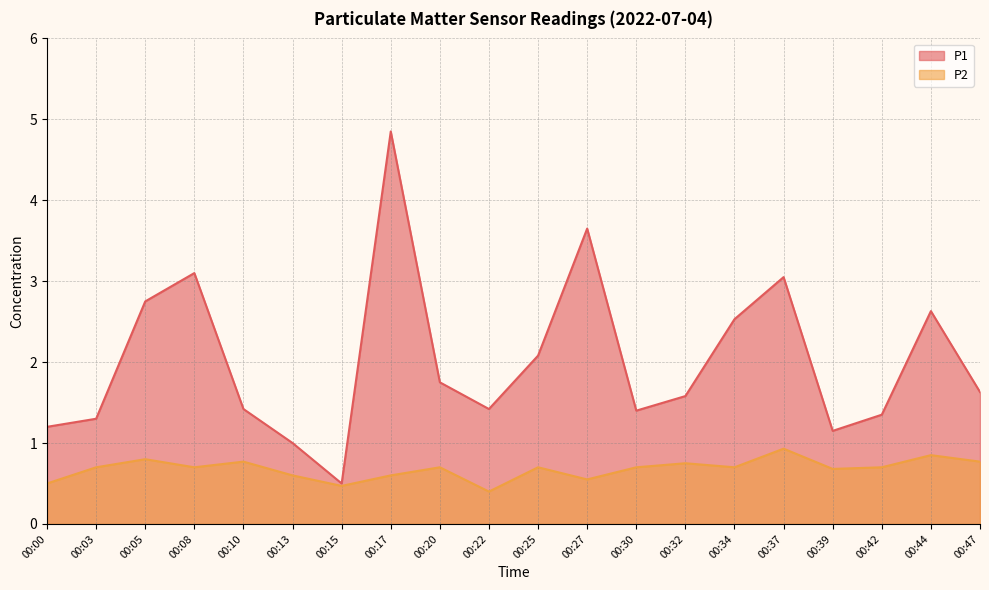

Which has a higher value, 00:30 or 00:27?

00:27